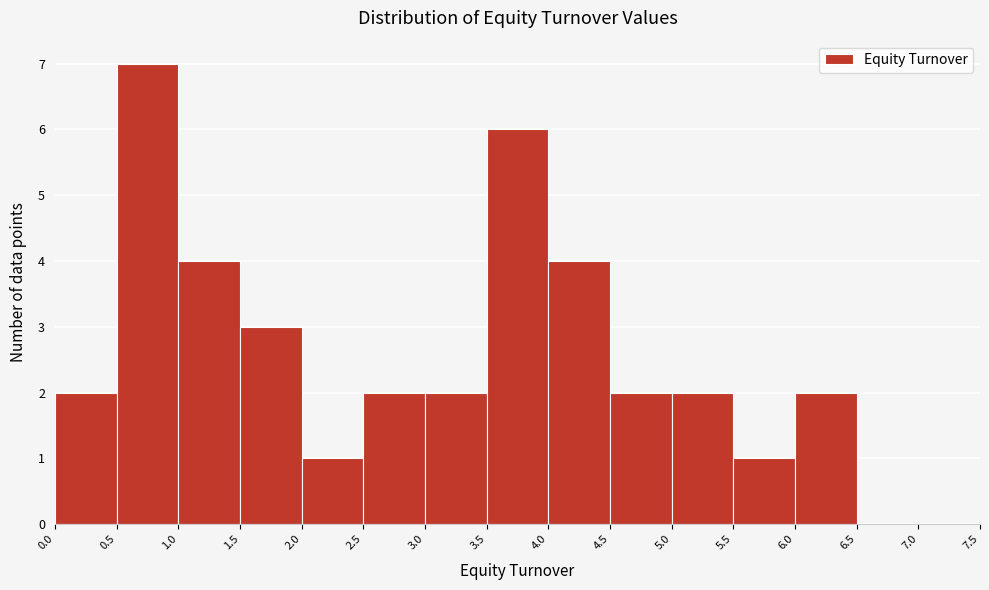

Over which range of the x-axis is the bar tallest?

0.5 to 1.0